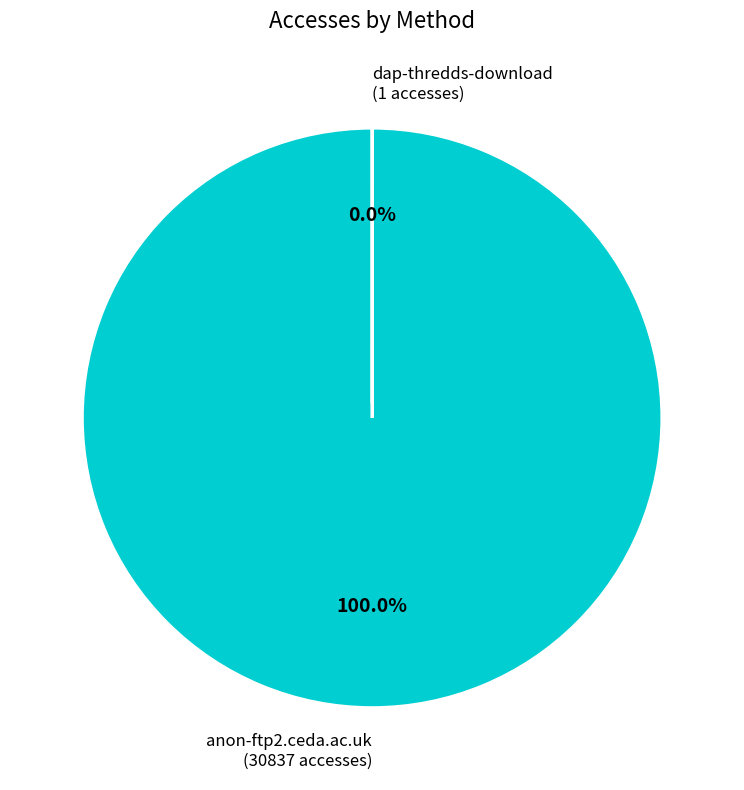

How many slices are in this pie chart?

2